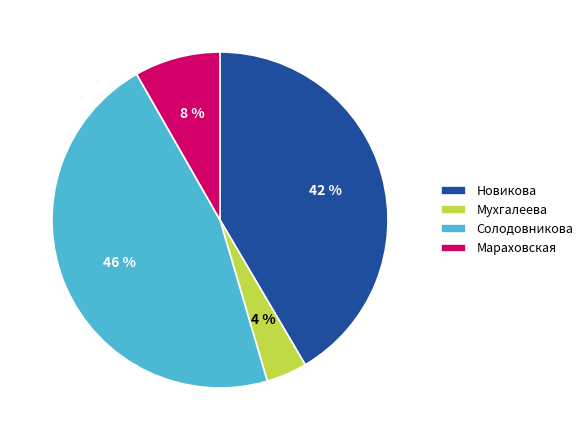

Does any single category account for the majority?

No